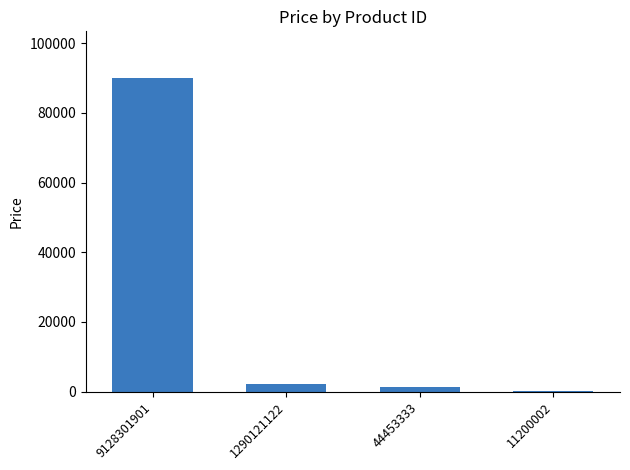

Which category has the highest value across all series?

9128301901